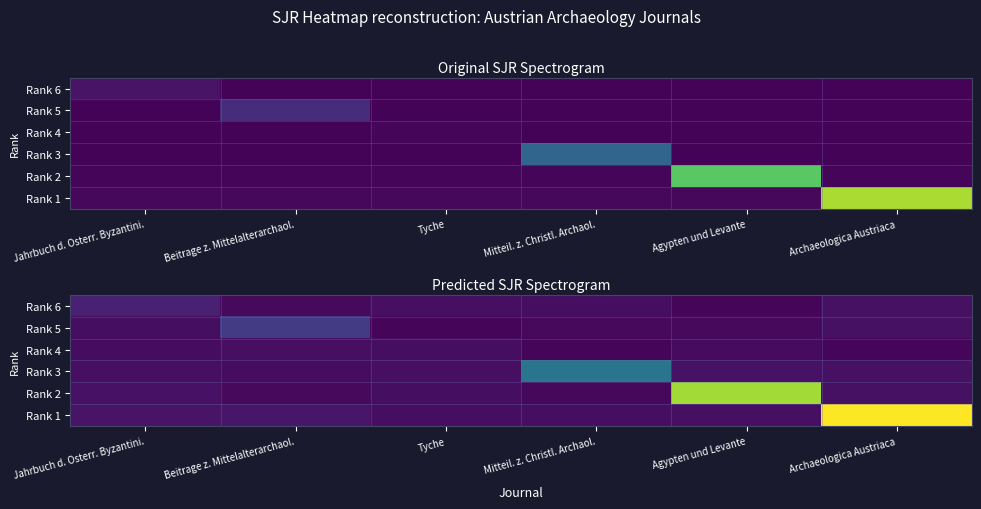

What is the sum of the Rank 2 values at Mitteil. z. Christl. Archaol. and Agypten und Levante?

0.5